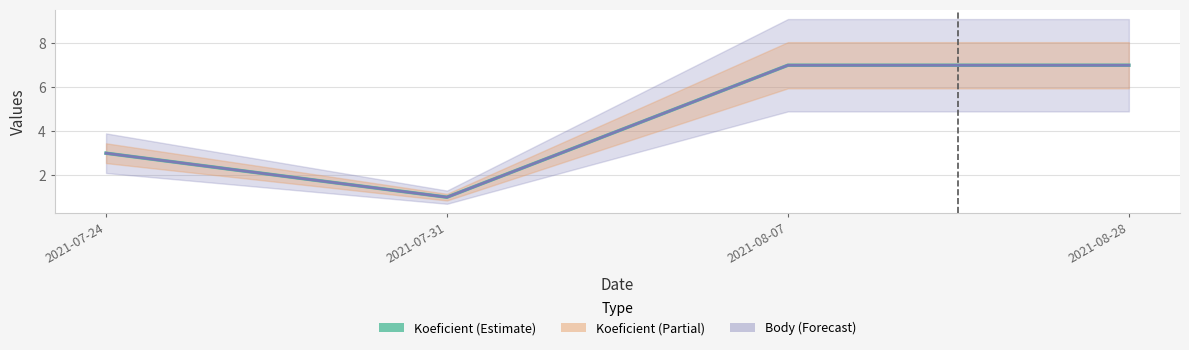

True or false: Body has more than 1 points higher than both neighbors.

False